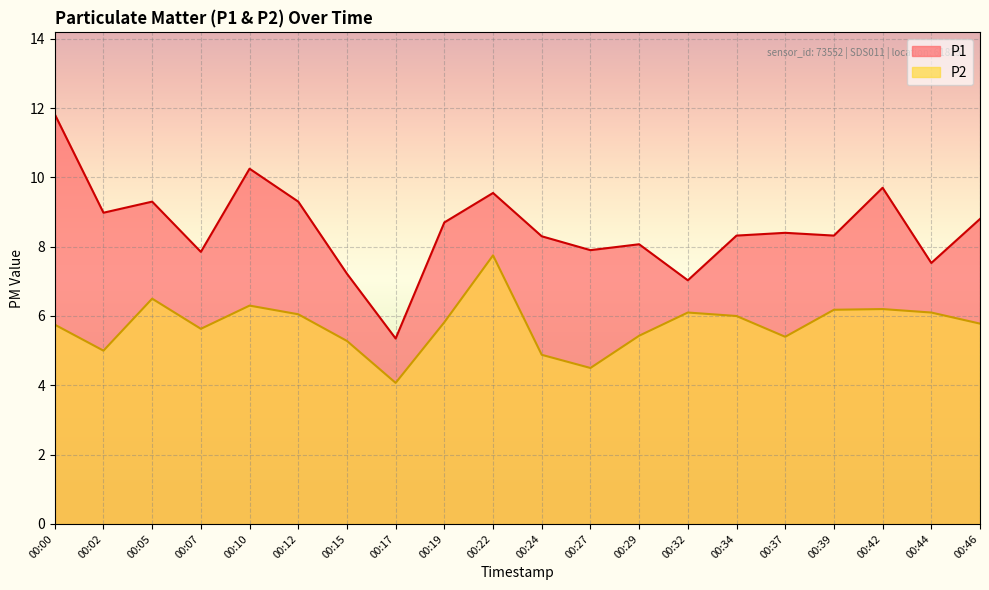

List the labels in order of P2 value, smallest first.

00:17, 00:27, 00:24, 00:02, 00:15, 00:37, 00:29, 00:07, 00:00, 00:46, 00:19, 00:34, 00:12, 00:32, 00:44, 00:39, 00:42, 00:10, 00:05, 00:22